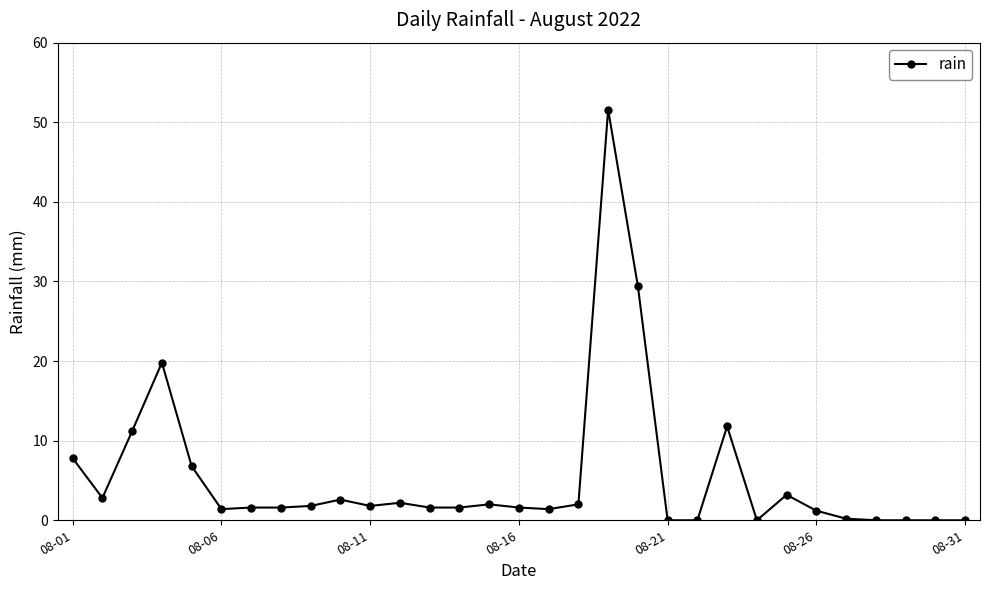

What is the maximum value shown in the chart?

51.6